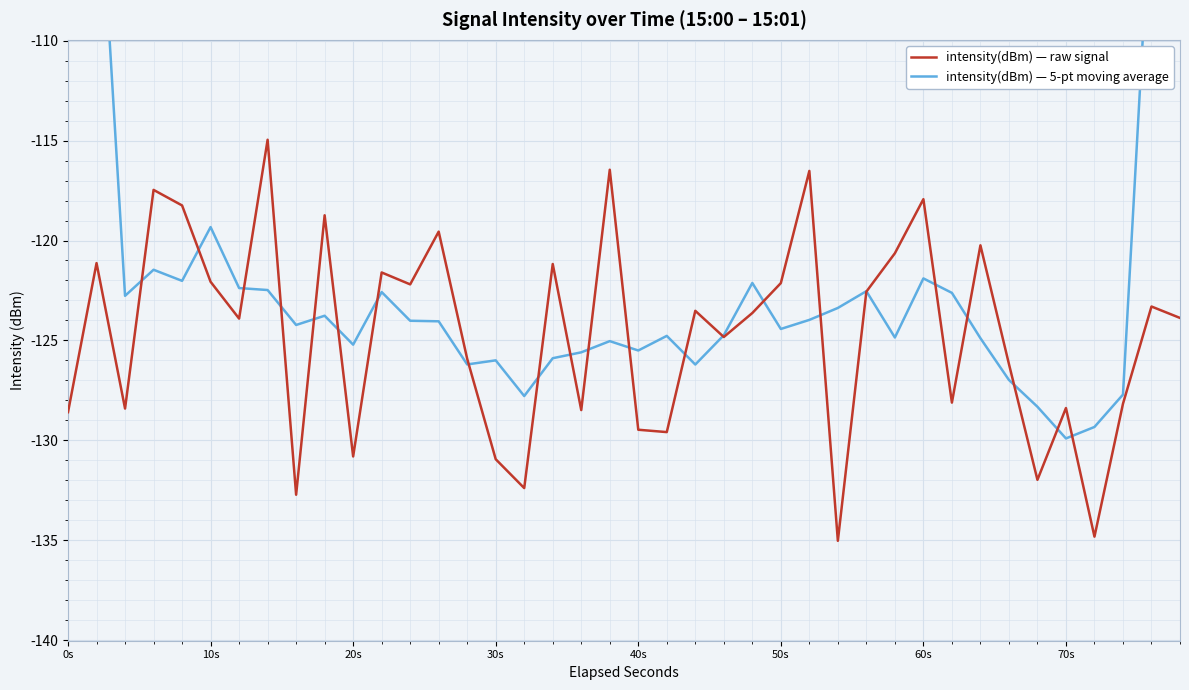

True or false: intensity(dBm) — raw signal has a value of -222.4 at 14.

False